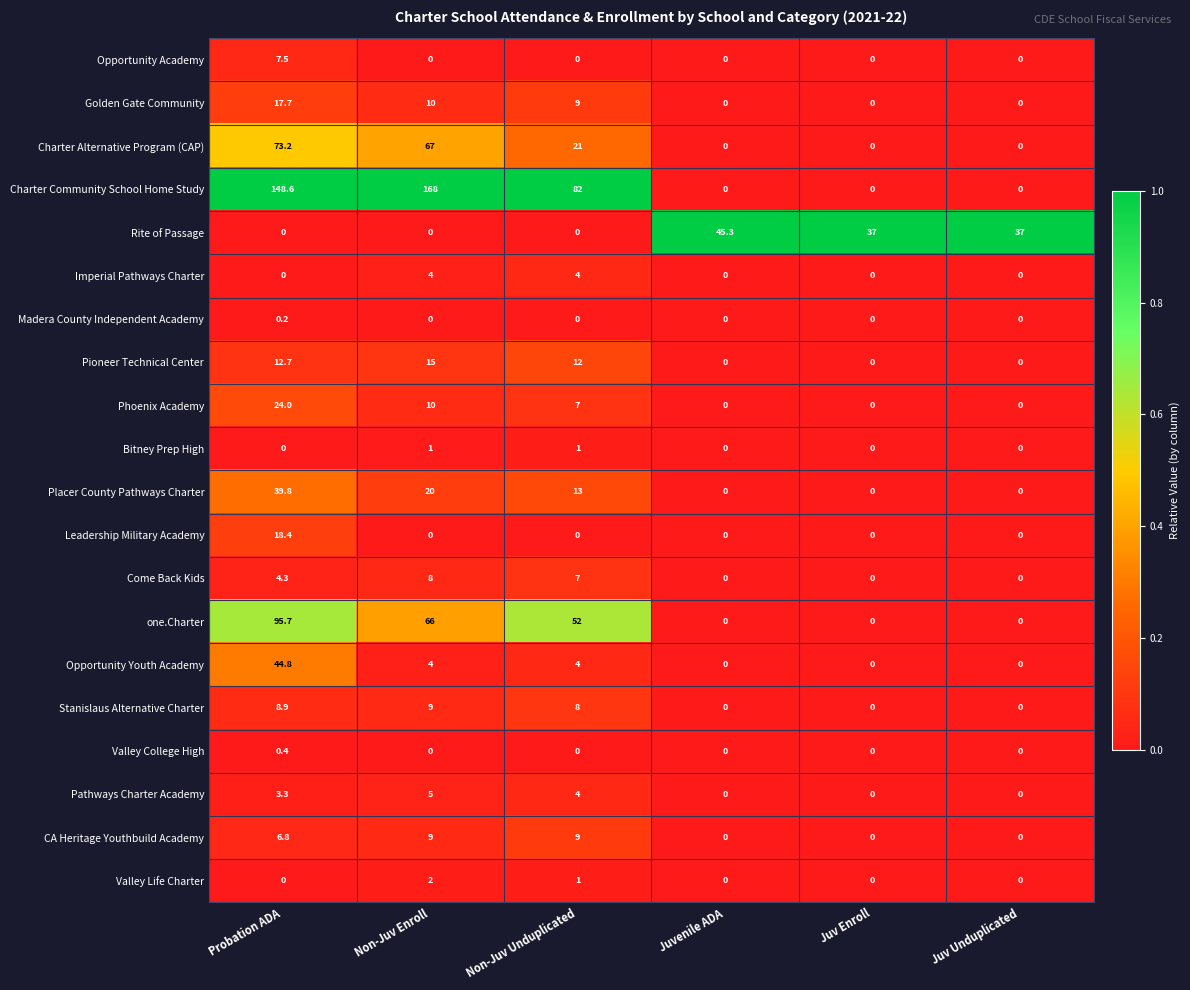

What is the difference between the Valley Life Charter values at Non-Juv Unduplicated and Probation ADA?

1.0